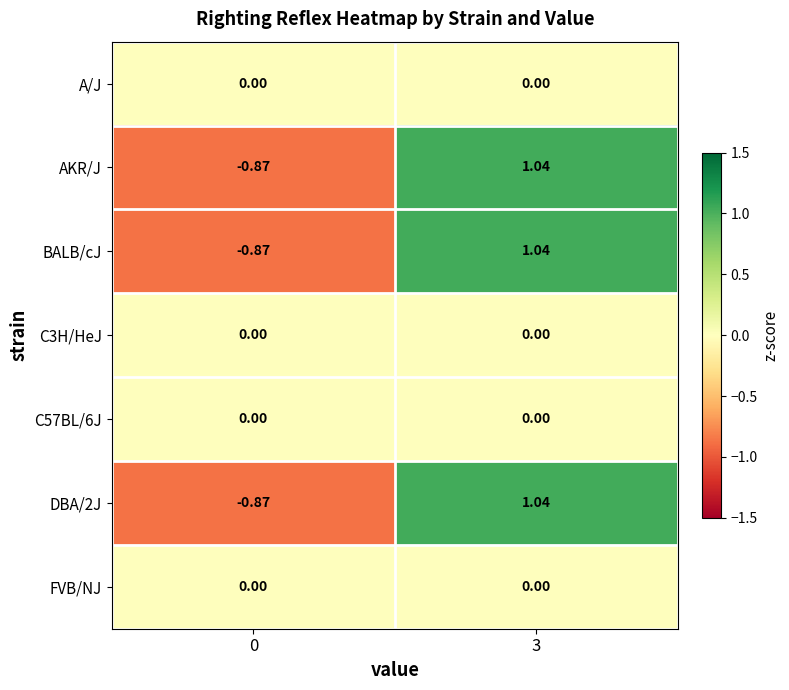

Is the value of DBA/2J at 0 greater than the value of C3H/HeJ at 3?

No